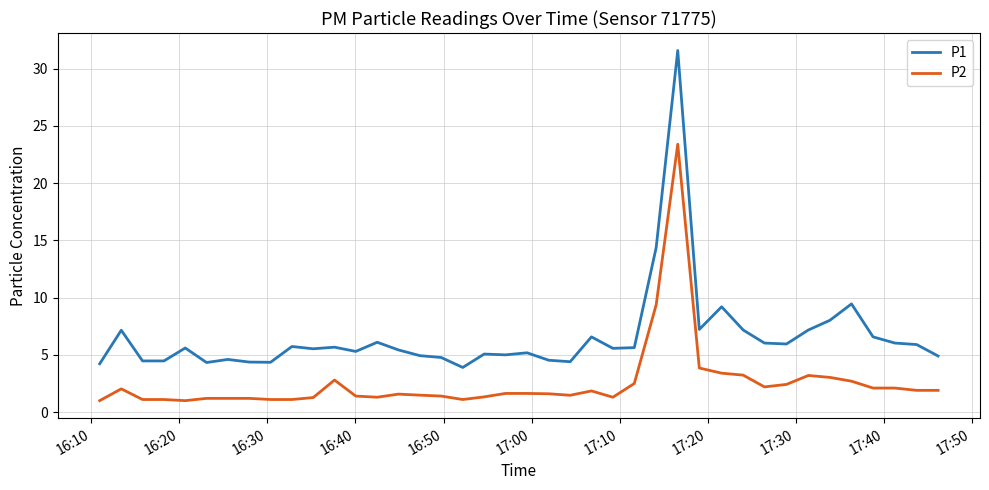

What is the minimum value shown in the chart?

1.0